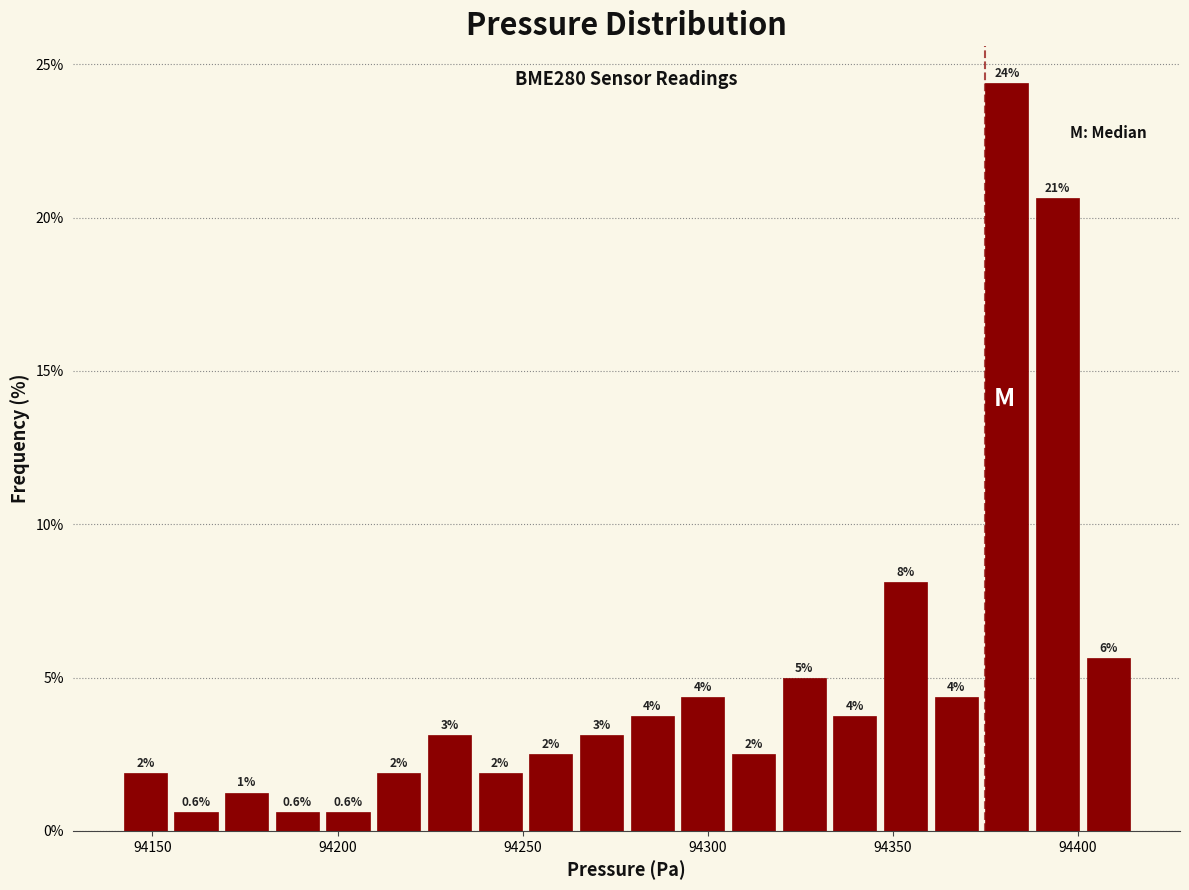

Around what value on the x-axis is the tallest bar? Give the approximate position of its centre, as read against the axis.

94380